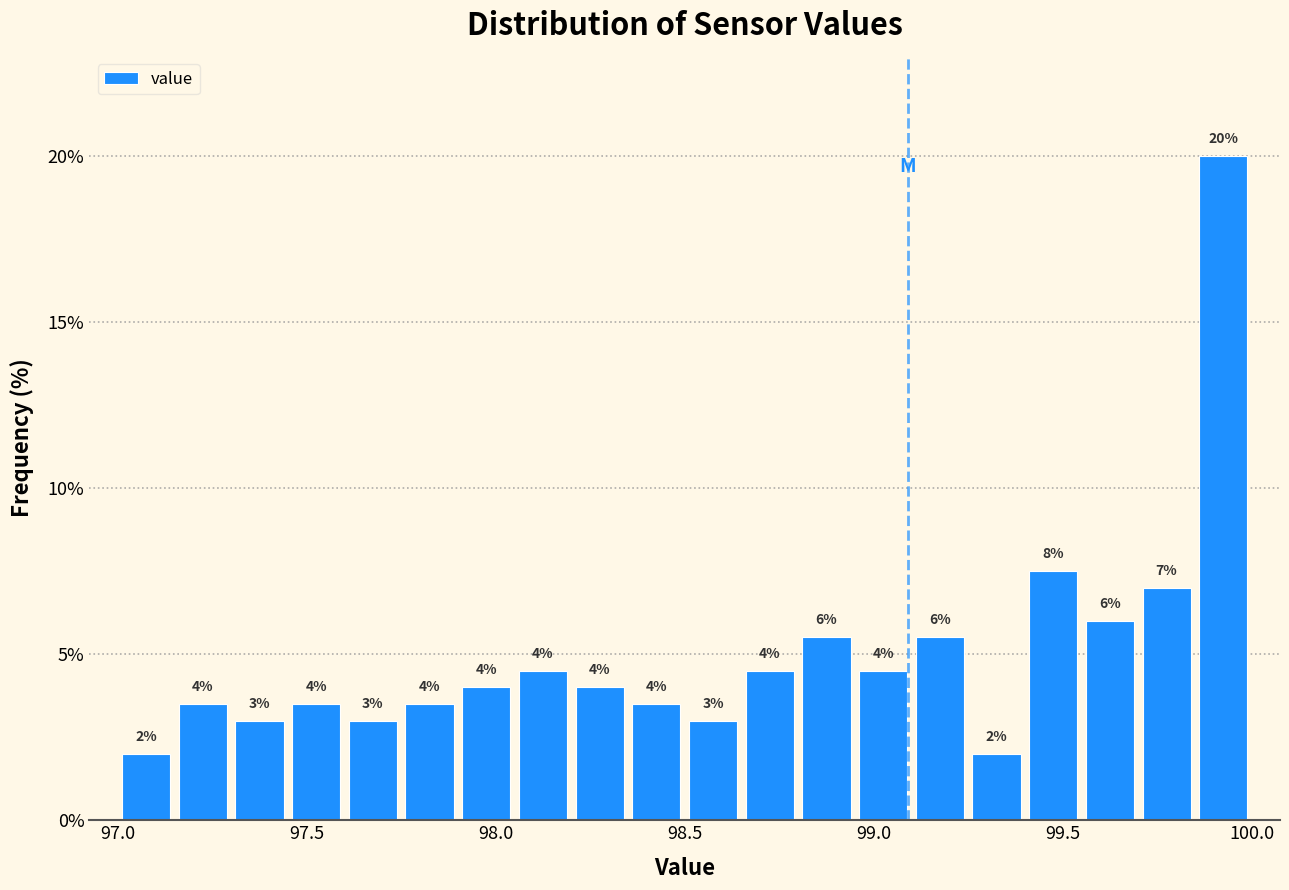

Around what value on the x-axis is the tallest bar? Give the approximate position of its centre, as read against the axis.

99.95